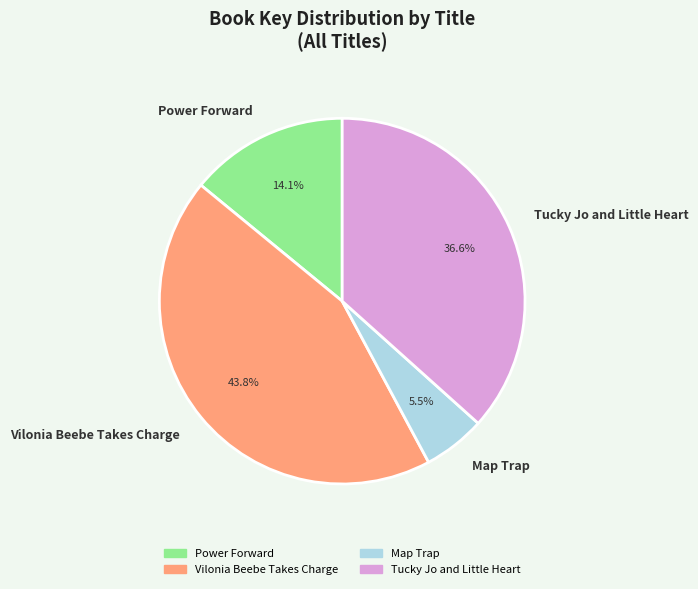

What is the total percentage of Power Forward and Map Trap?

19.6%